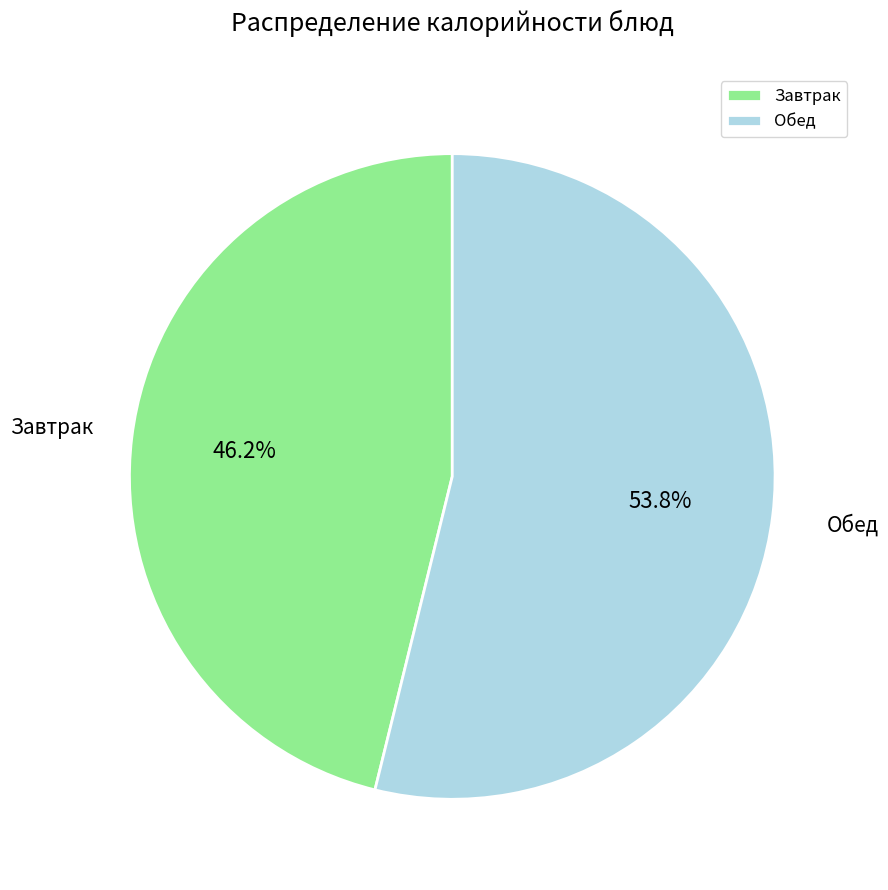

Rank the categories by value from highest to lowest.

Обед, Завтрак